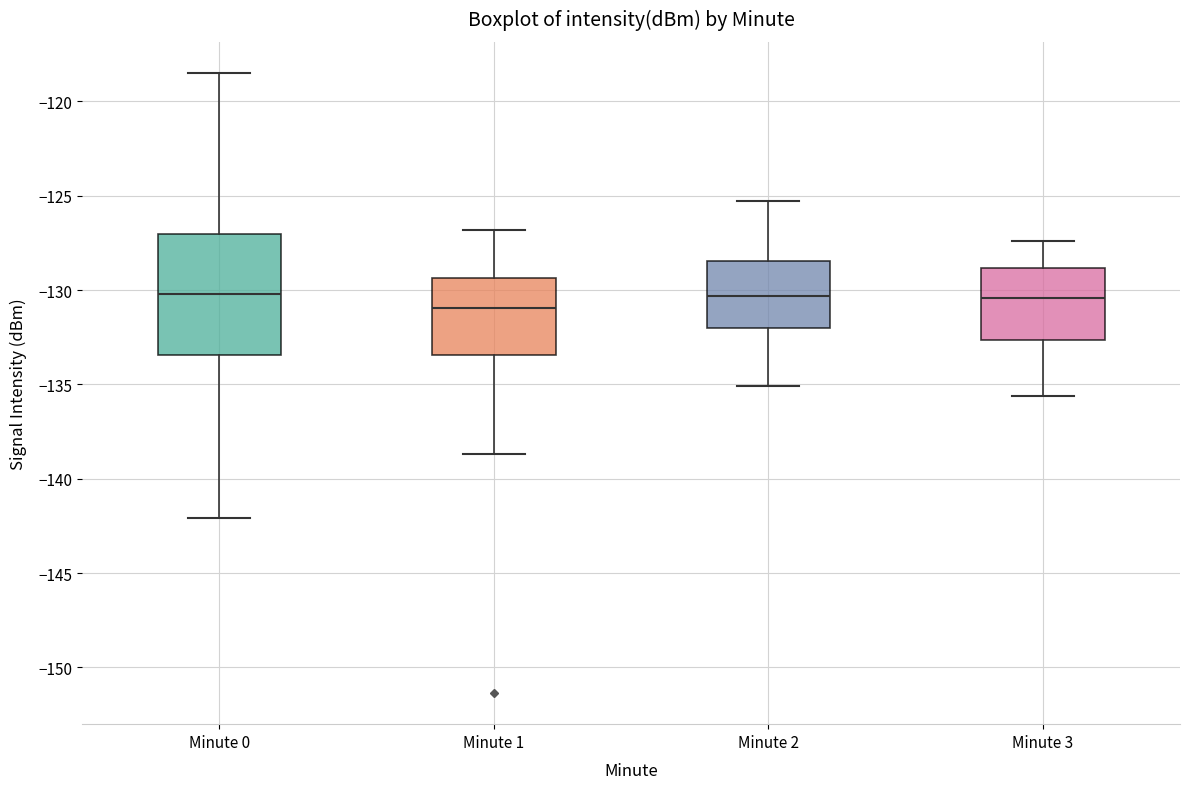

Reading left to right, read every box against the y-axis: the position of its median line, the range the box covers, and the ends of its whiskers. The values are not printed on the chart, so give them approximately, as read against the axis.

Minute 0: median -130.0, box -133.5 to -127.0, whiskers -142.0 to -118.5
Minute 1: median -131.0, box -133.5 to -129.5, whiskers -138.5 to -127.0
Minute 2: median -130.5, box -132.0 to -128.5, whiskers -135.0 to -125.5
Minute 3: median -130.5, box -132.5 to -129.0, whiskers -135.5 to -127.5